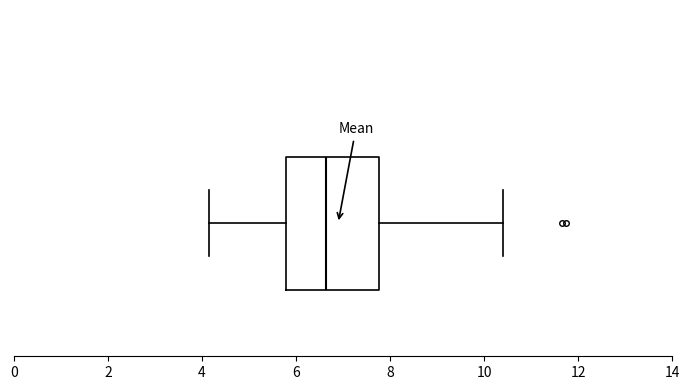

Read this box plot against the x-axis: the position of the median line, the range covered by the box, and the ends of both whiskers. The values are not printed on the chart, so give them approximately, as read against the axis.

median 6.6, box 5.8 to 7.8, whiskers 4.2 to 10.4